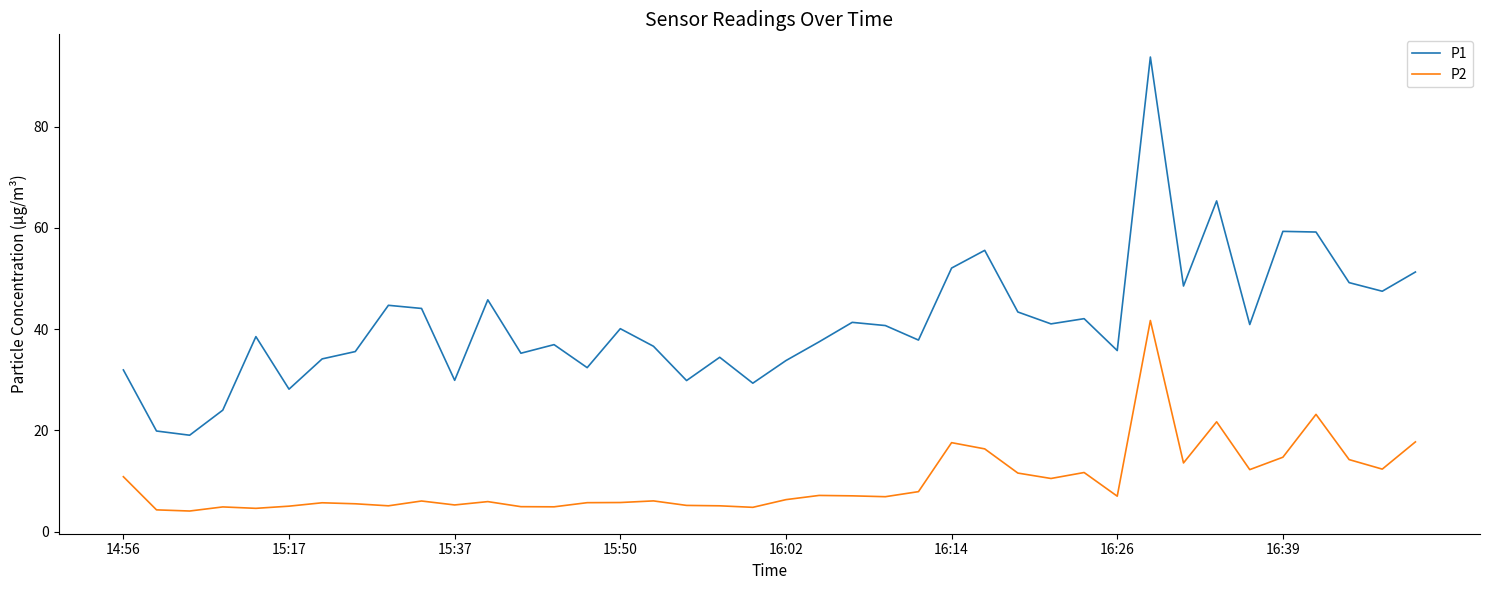

True or false: P1 and P2 cross at least once.

False